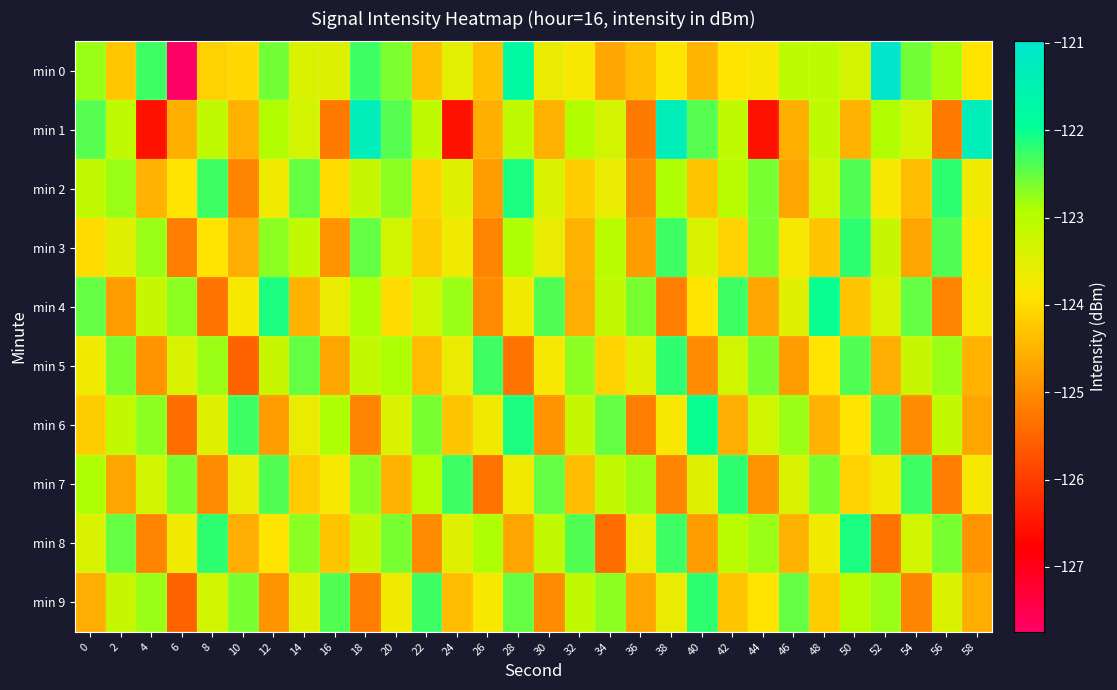

Between 52 and 40, which is larger?

52